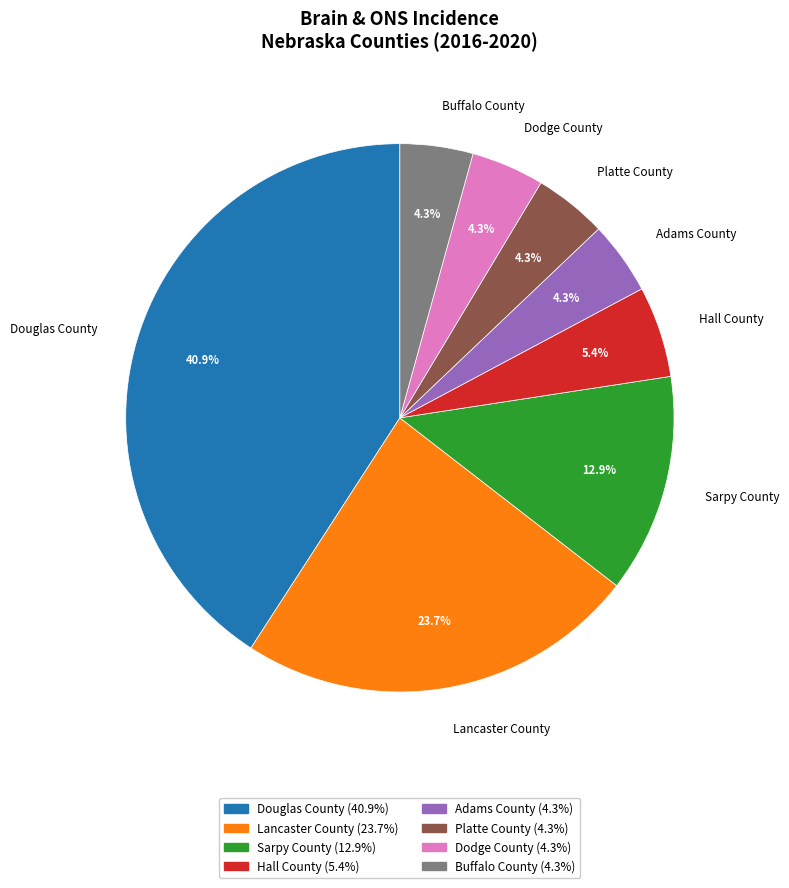

What percentage is NOT represented by Sarpy County?

87.1%